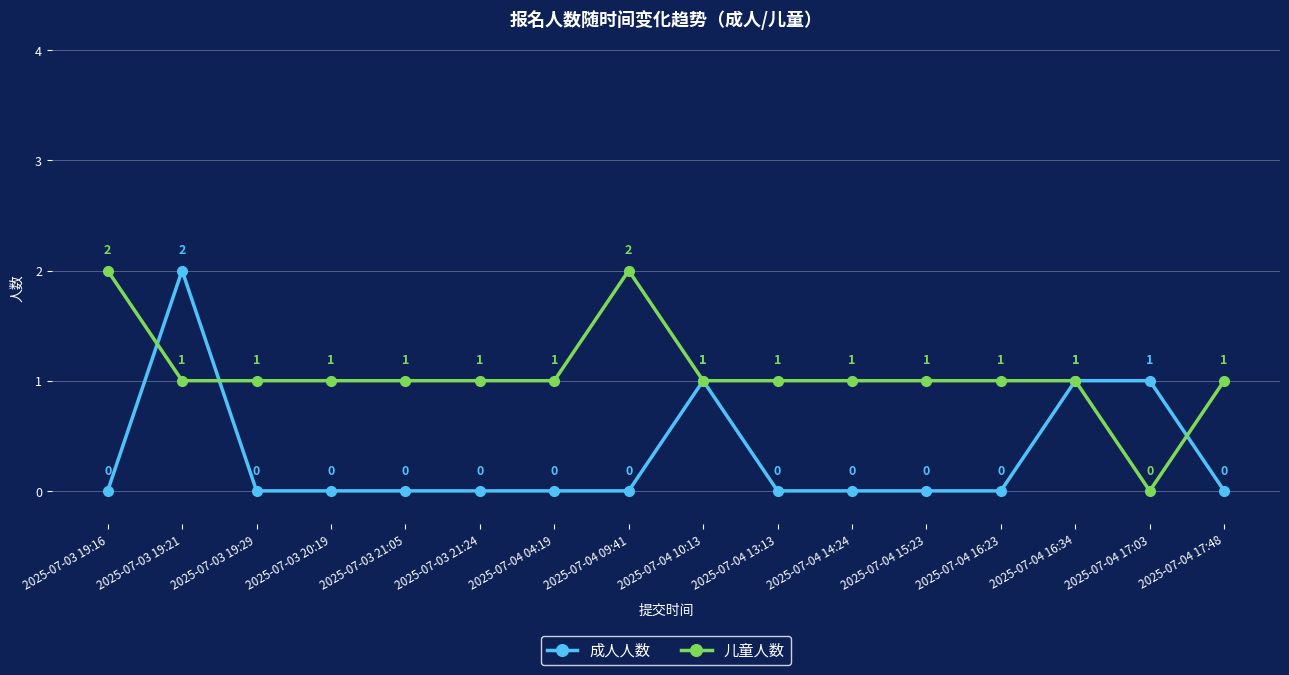

What is the label of the 13th point from the left?

2025-07-04 16:23